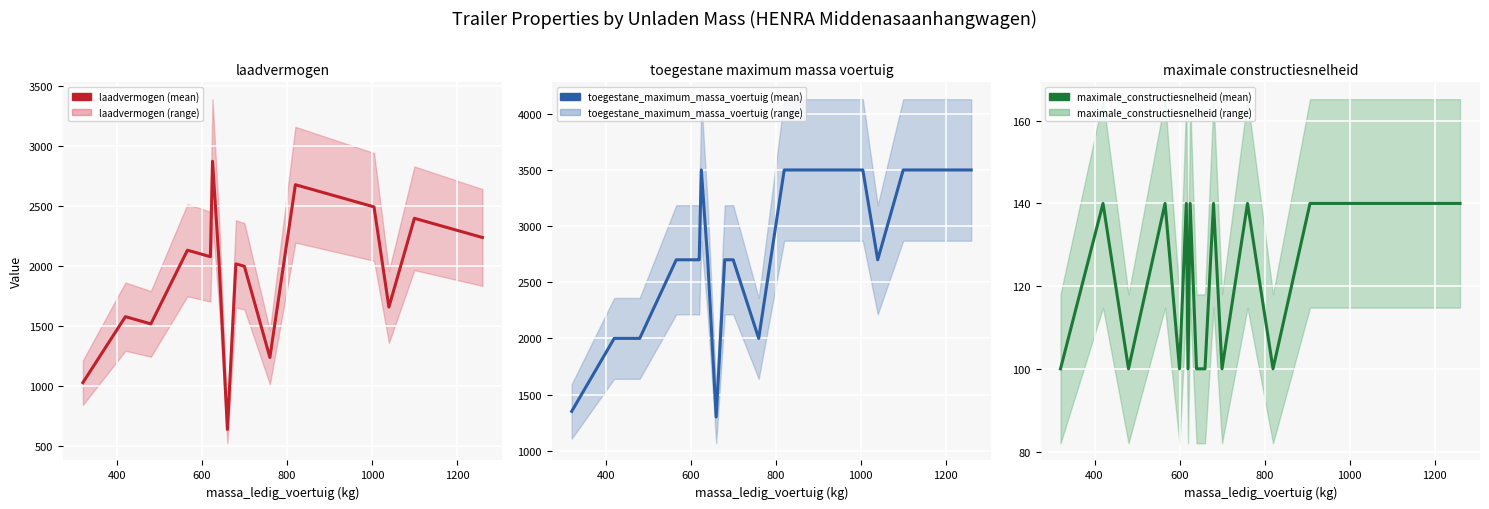

Which series has the largest total across all categories?

toegestane_maximum_massa_voertuig